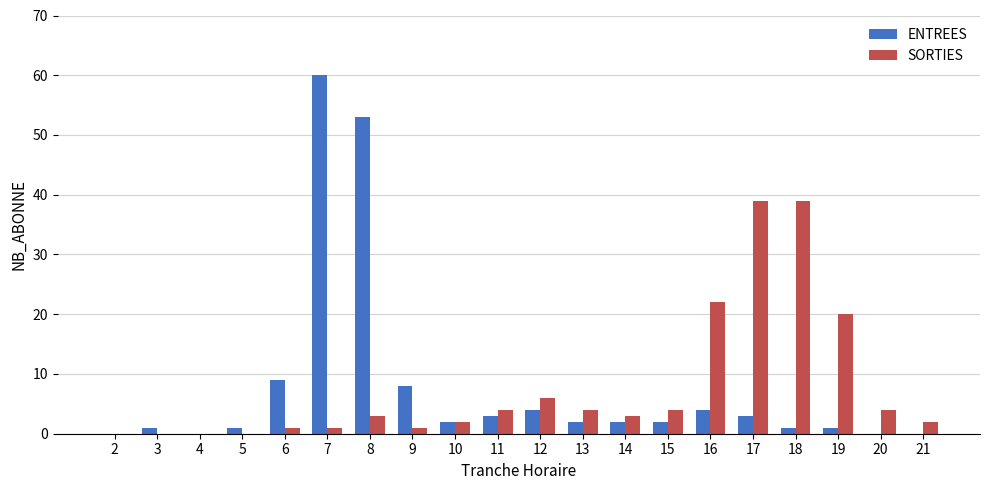

At which category is the sum across all series the highest?

7